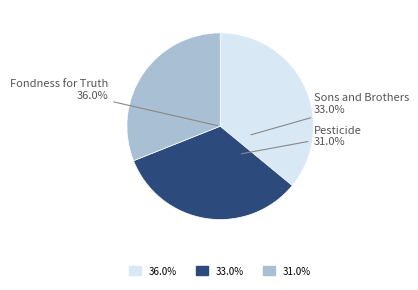

True or false: Fondness for Truth accounts for 30% of the total.

False